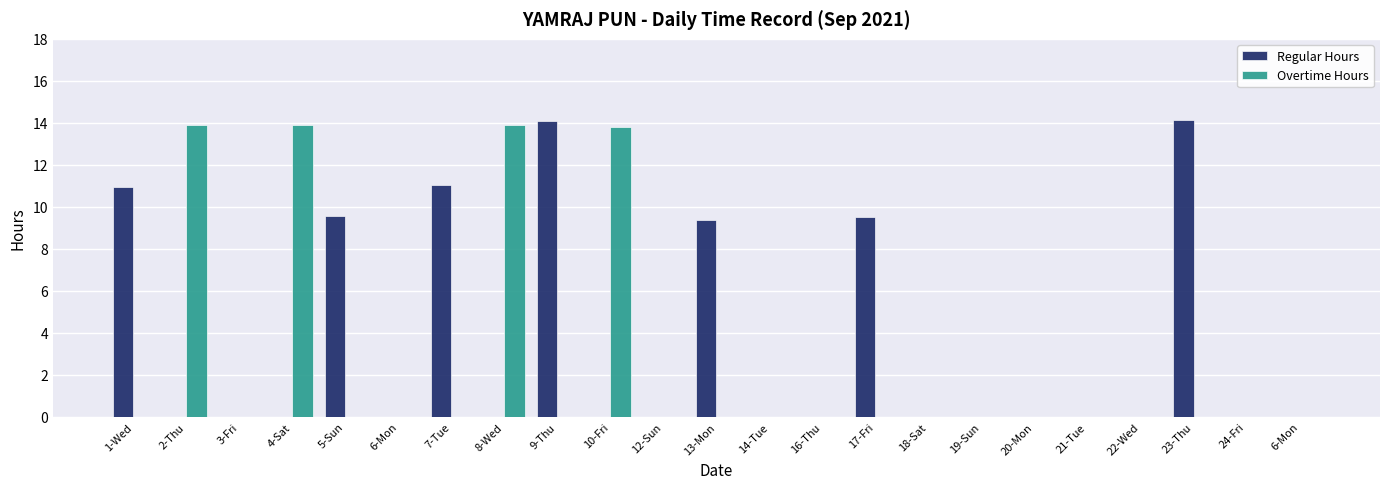

What are all the series names shown in the legend?

Regular Hours, Overtime Hours